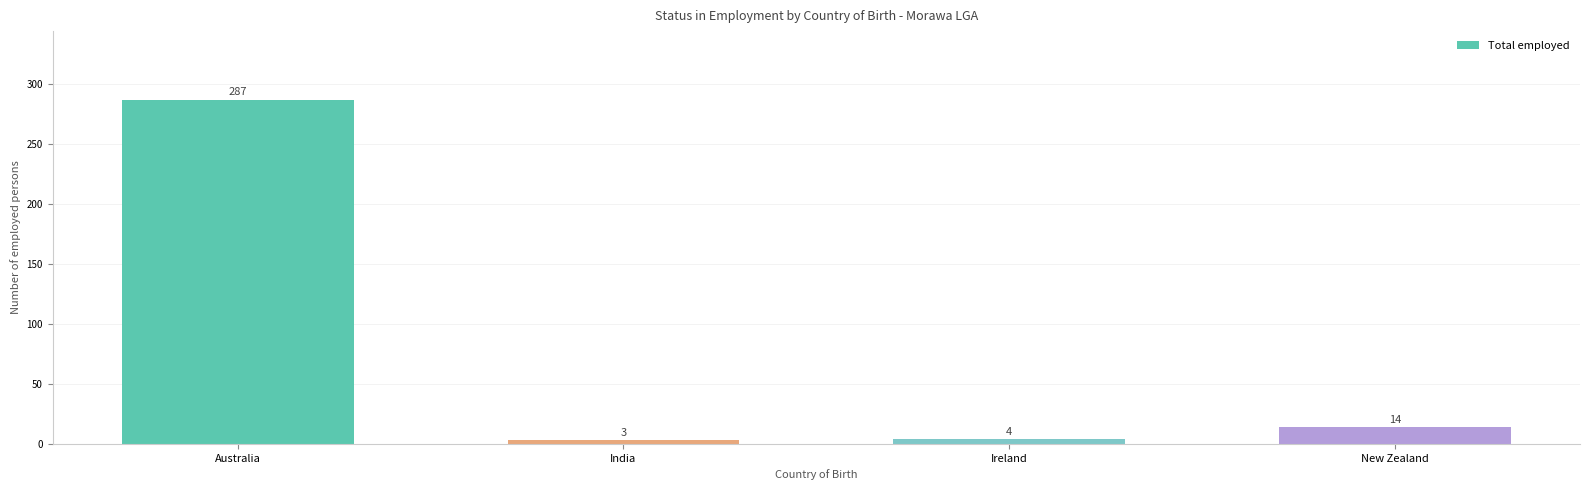

Rank the categories by value from highest to lowest.

Australia, New Zealand, Ireland, India